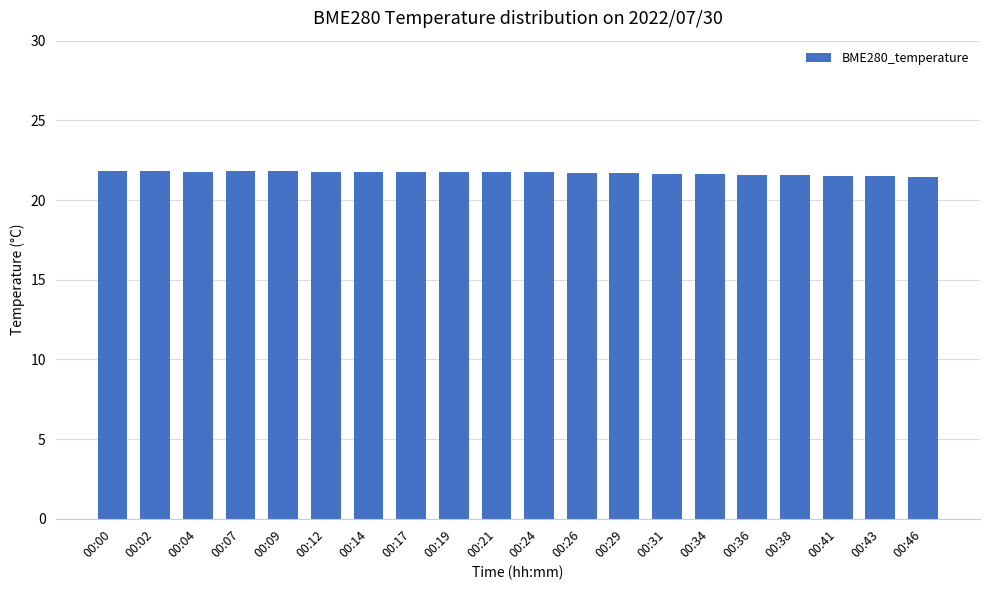

What is the value of the 13th bar from the left?

21.7